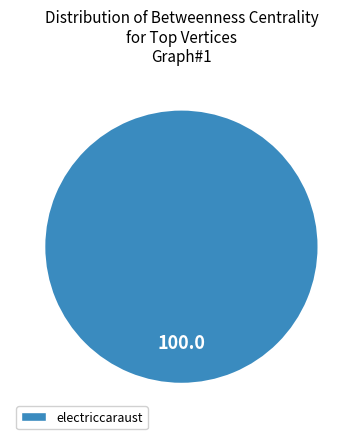

Rank the categories by value from highest to lowest.

electriccaraust